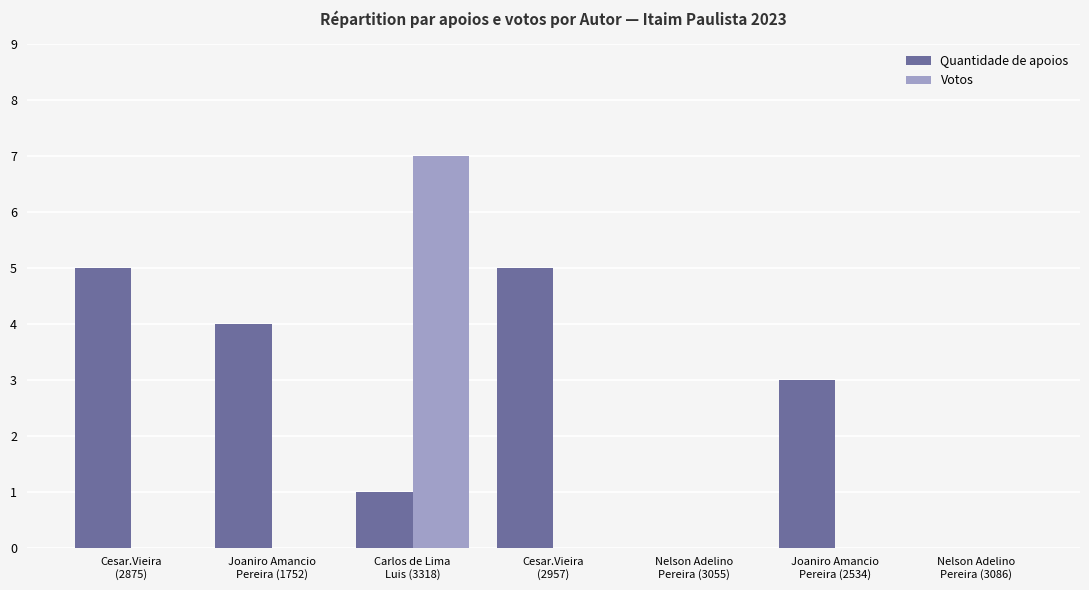

How many Votos values are between 0 and 1?

6